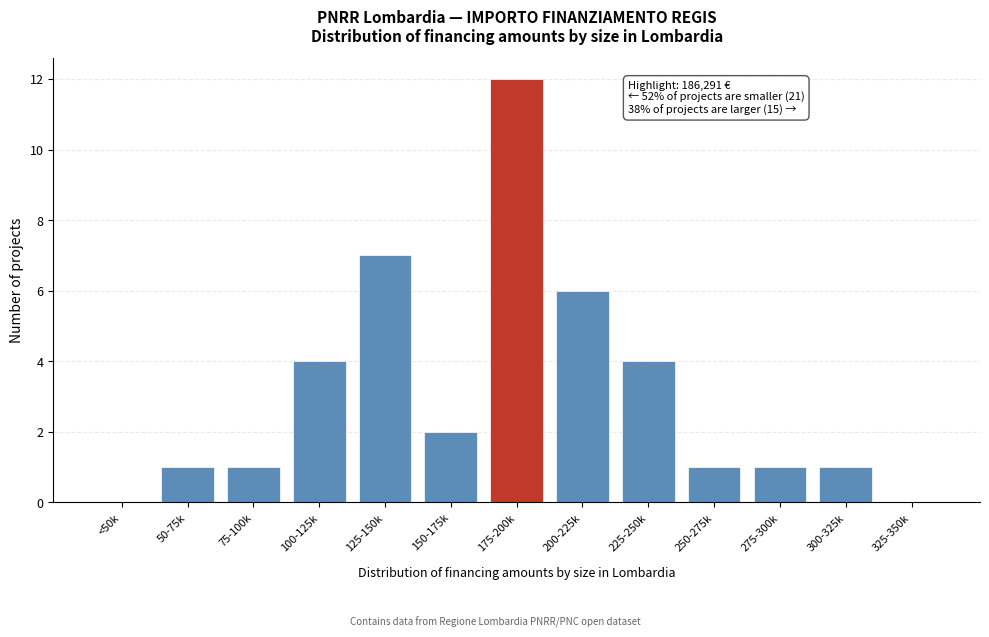

Reading right to left, what are all the values shown in this chart?

325-350k=0	300-325k=1	275-300k=1	250-275k=1	225-250k=4	200-225k=6	175-200k=12	150-175k=2	125-150k=7	100-125k=4	75-100k=1	50-75k=1	<50k=0